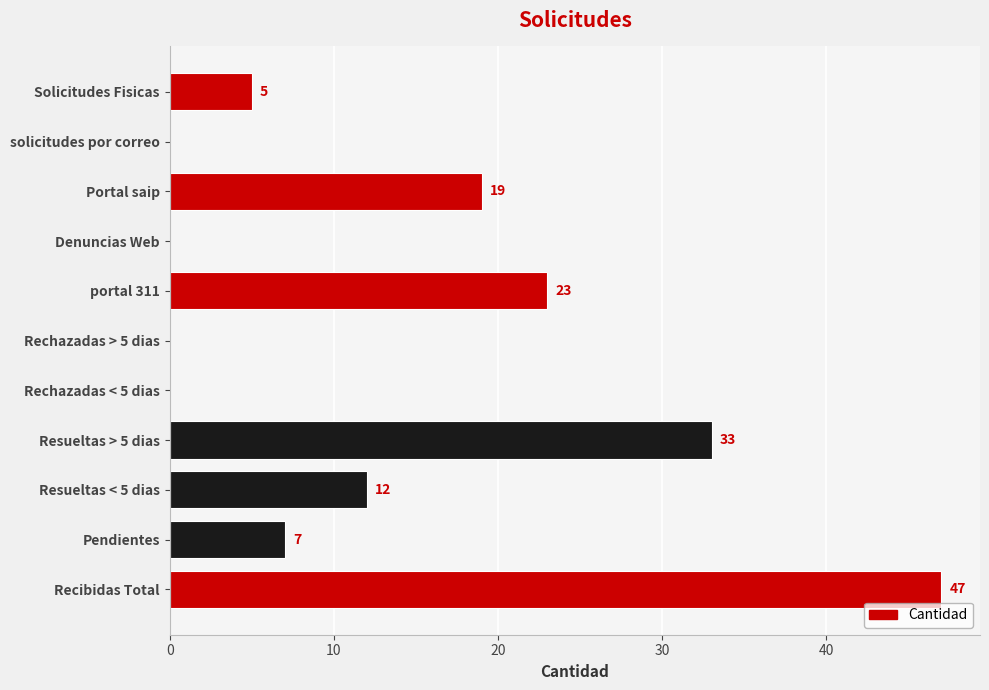

Reading bottom to top, transcribe all the data shown in this chart.

Recibidas Total=47	Pendientes=7	Resueltas < 5 dias=12	Resueltas > 5 dias=33	Rechazadas < 5 dias=0	Rechazadas > 5 dias=0	portal 311=23	Denuncias Web=0	Portal saip=19	solicitudes por correo=0	Solicitudes Fisicas=5